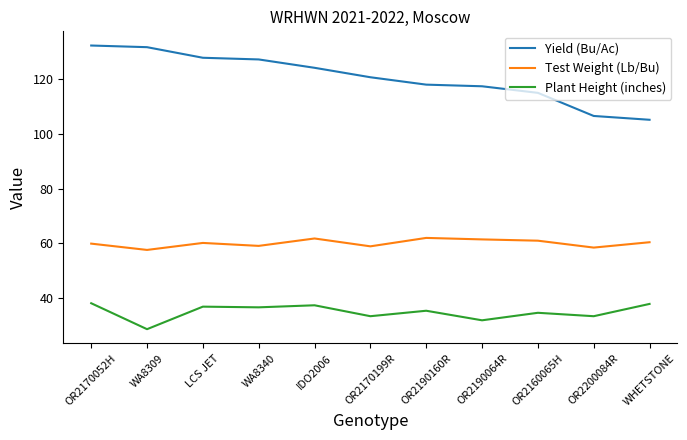

What is the sum of all Plant Height (inches) values?

382.8